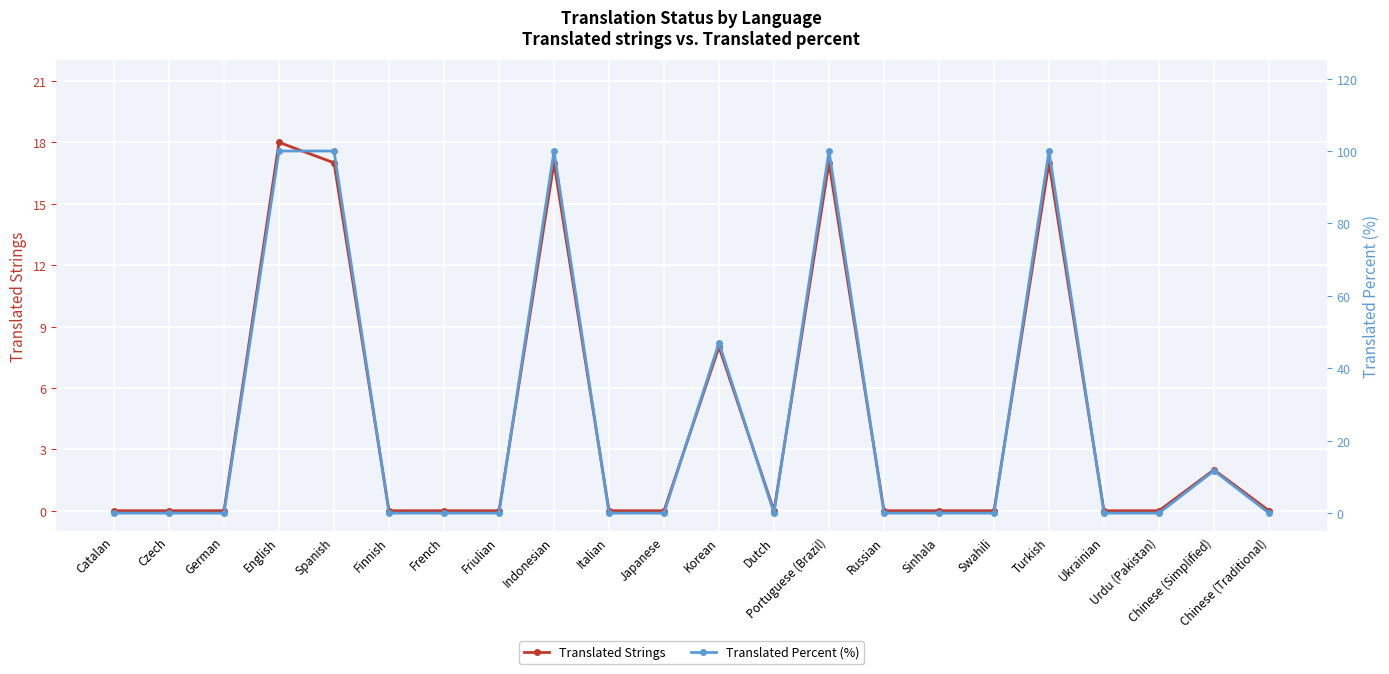

Which label corresponds to the smallest value in the chart?

Catalan